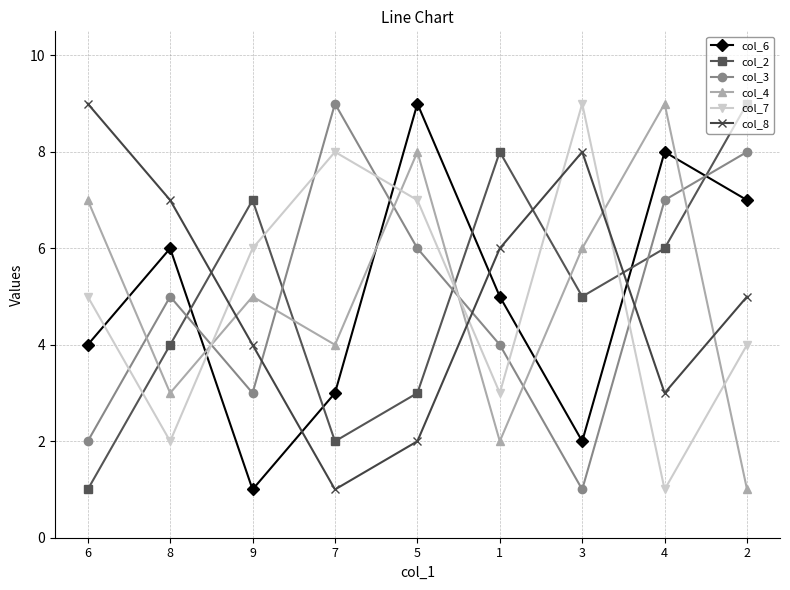

Is this an area chart (filled region under the line)?

No